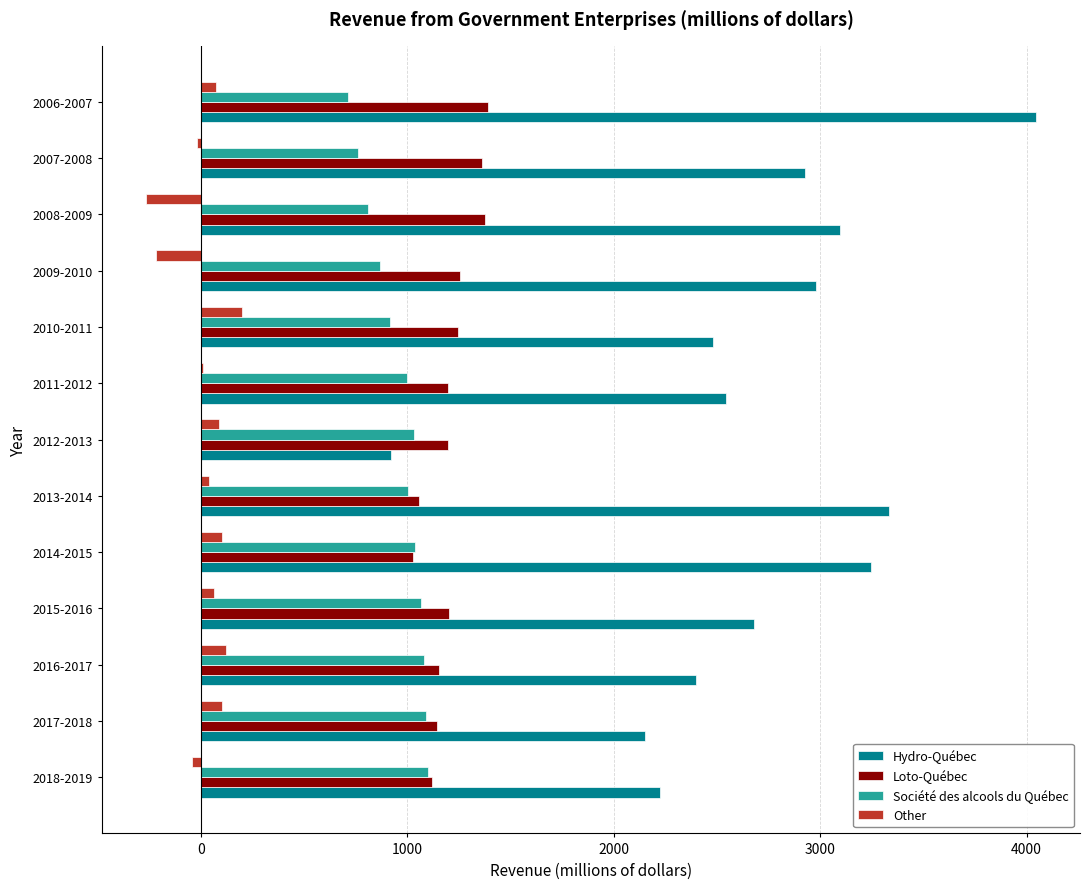

Which series has the largest total across all categories?

Hydro-Québec